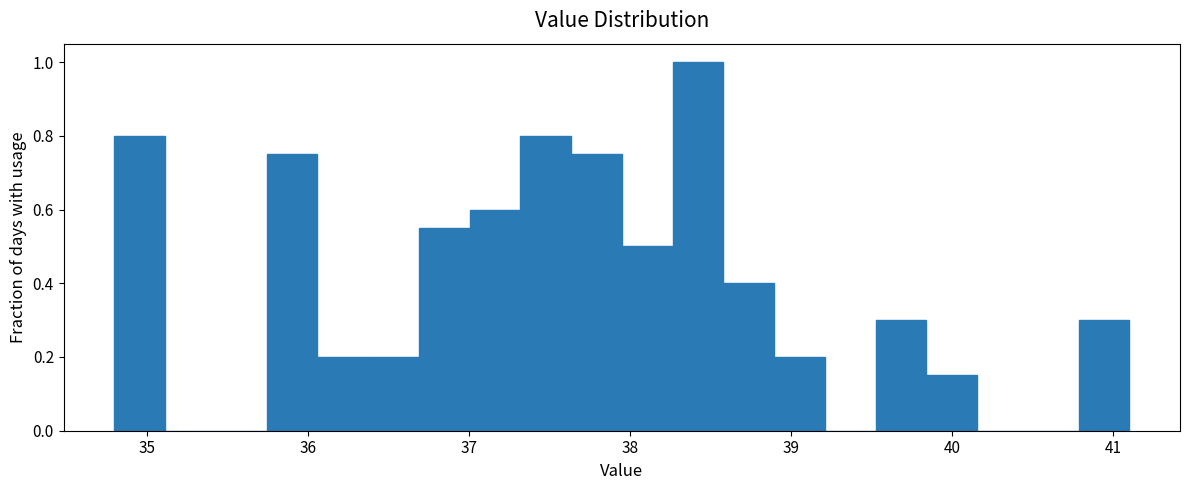

Around what value on the x-axis is the tallest bar? Give the approximate position of its centre, as read against the axis.

38.4